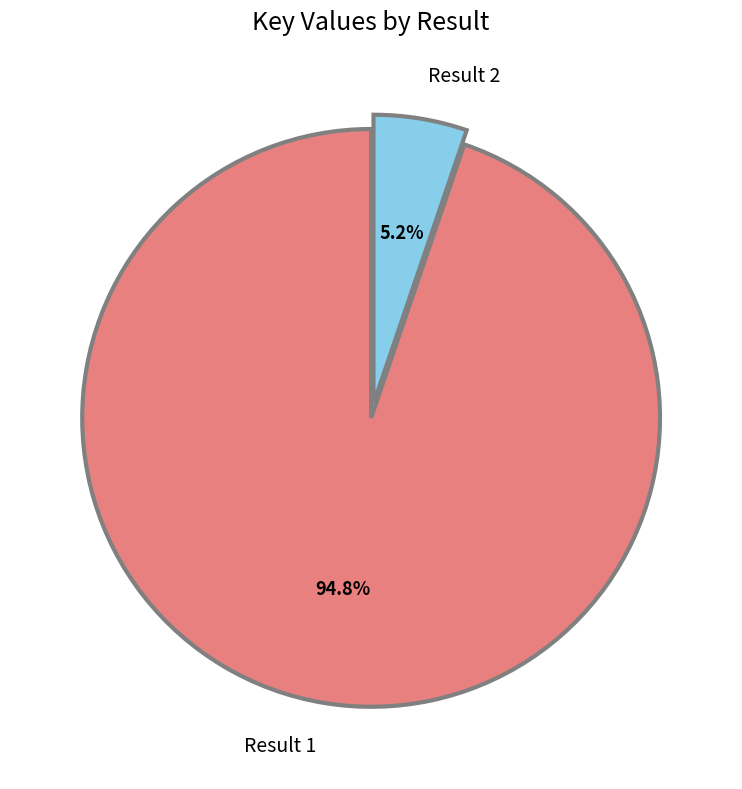

How many slices are in this pie chart?

2